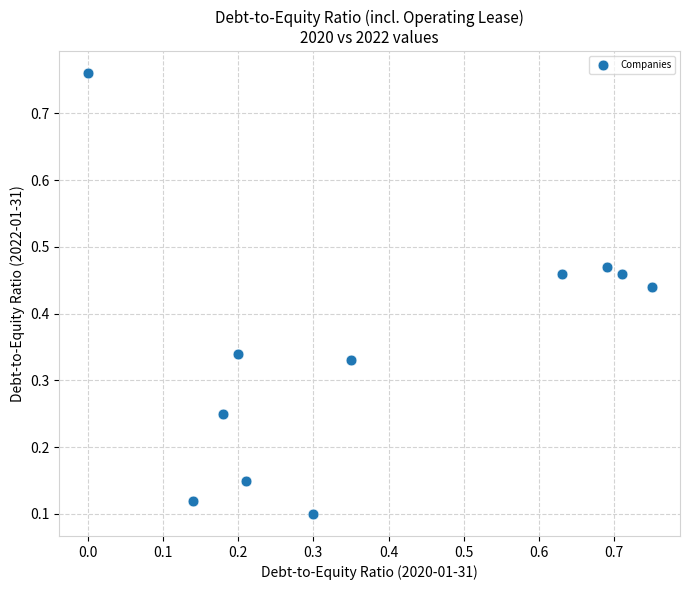

What is the range of Y values (max minus min)?

0.7